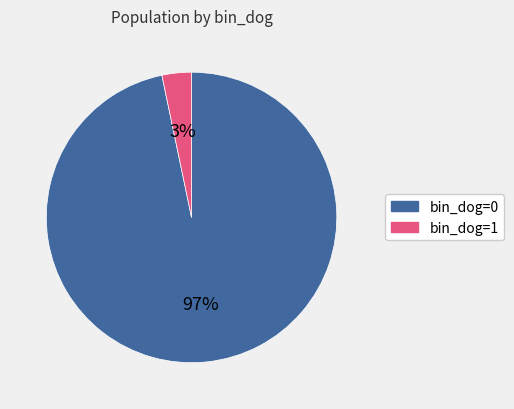

Is there any slice that represents more than half of the pie?

Yes